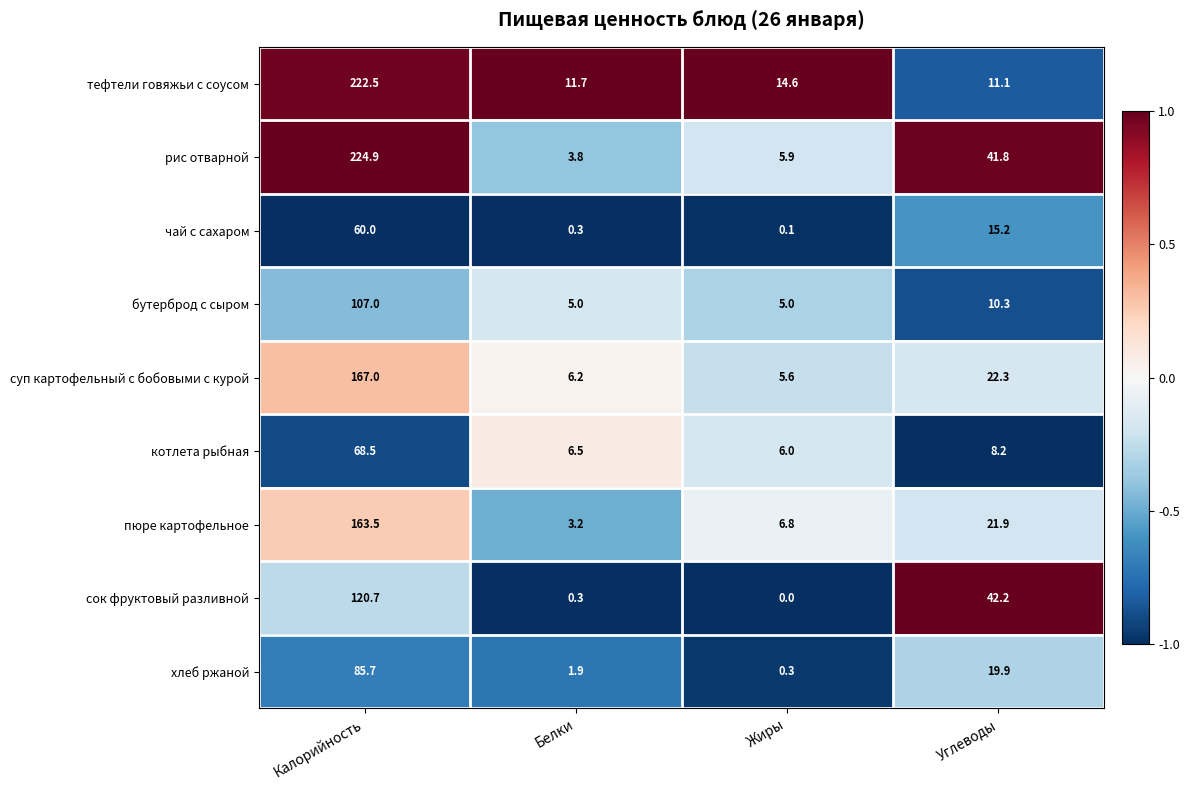

What is the spread (max minus min) of values at Жиры?

14.6